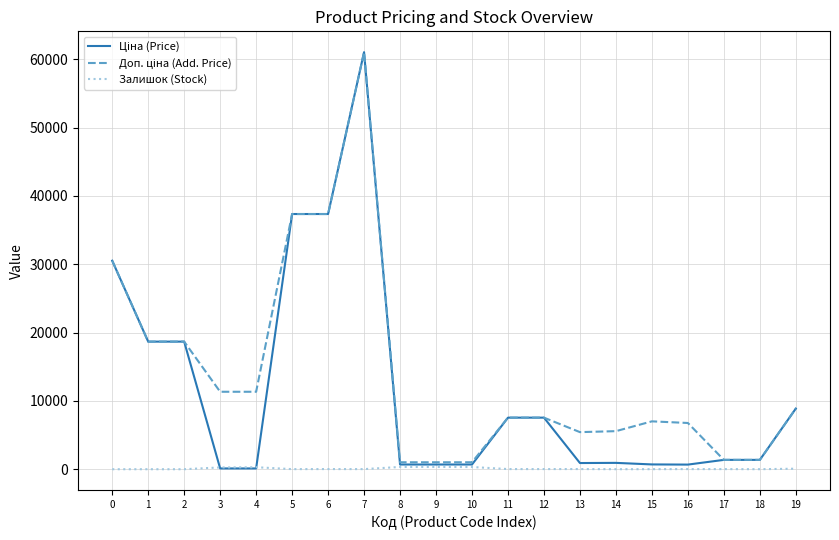

What is the approximate value of Залишок (Stock) at 18?

4.0